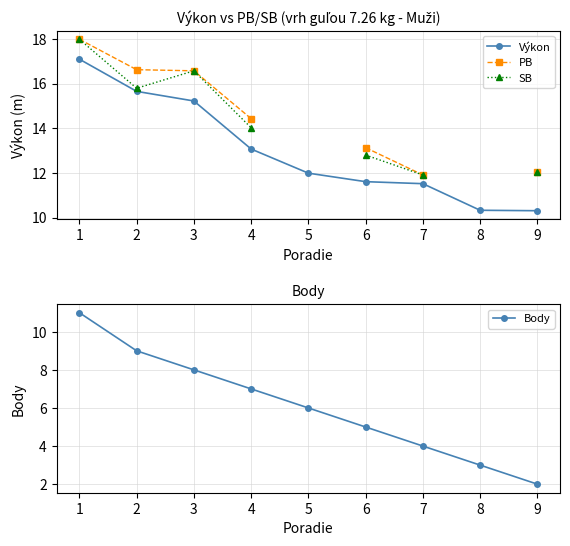

At which category does the chart reach its minimum across all series?

9